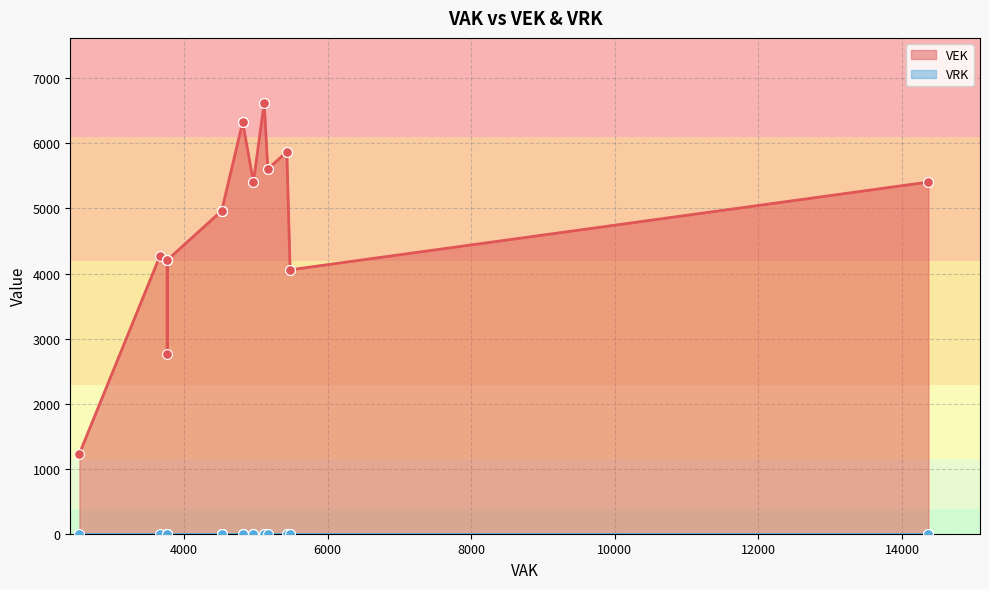

Which series has the largest Y range (max minus min)?

VEK